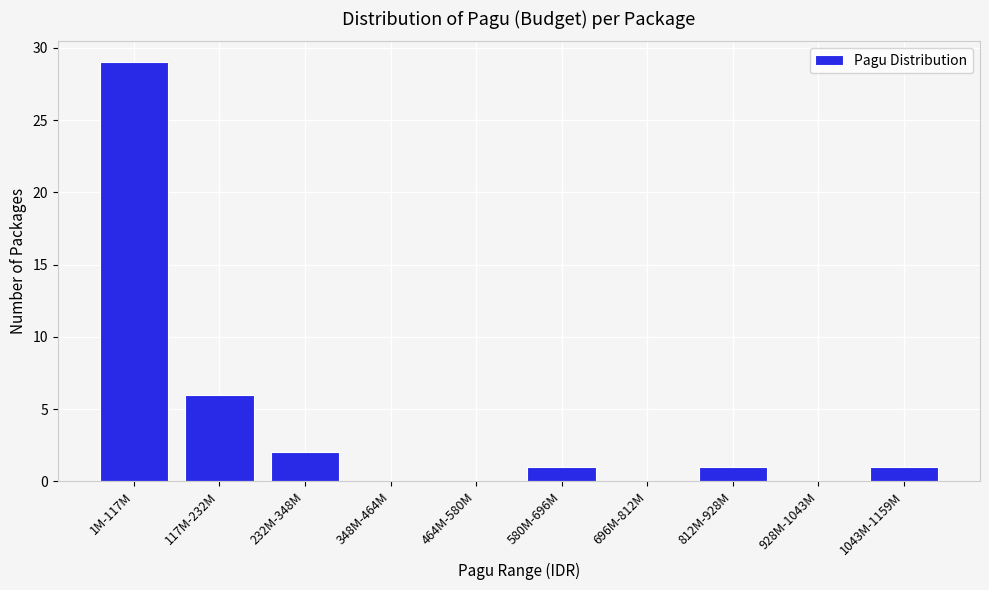

Reading left to right, what are all the values shown in this chart?

1M-117M=29	117M-232M=6	232M-348M=2	348M-464M=0	464M-580M=0	580M-696M=1	696M-812M=0	812M-928M=1	928M-1043M=0	1043M-1159M=1